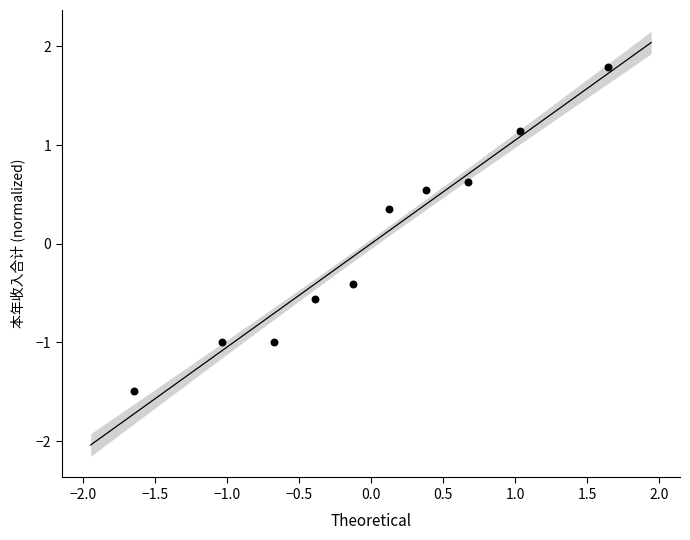

What is the range of Y values (max minus min)?

3.3